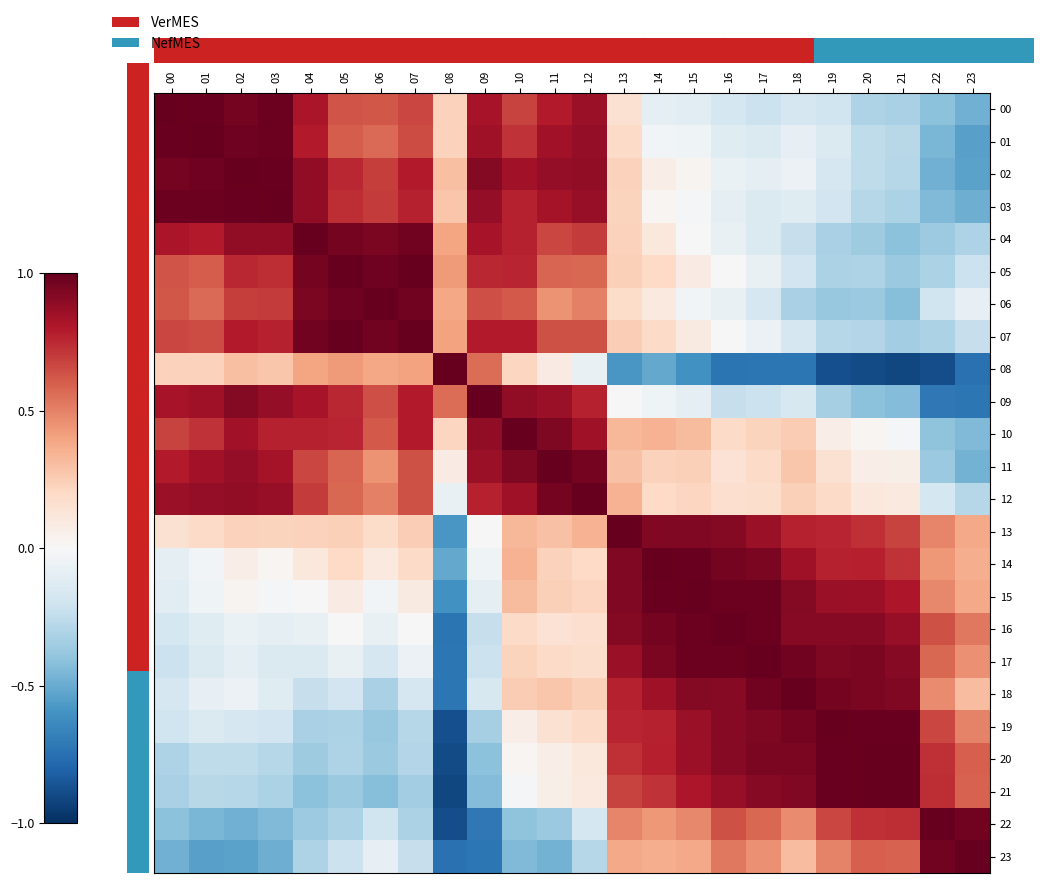

What is the total value across all series at 03?

8.8